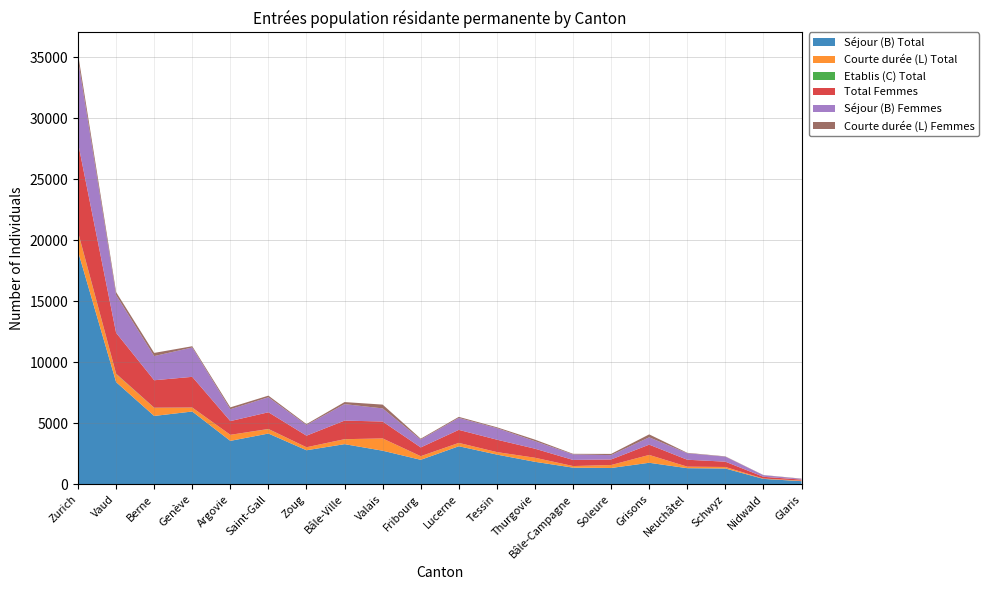

Reading right to left, transcribe all the data shown in this chart.

Séjour (B) Total: 269	454	1306	1331	1774	1348	1377	1853	2445	3128	2017	2763	3300	2800	4169	3569	5974	5611	8384	19090
Courte durée (L) Total: 45	27	124	124	643	241	127	333	204	270	290	1005	400	245	363	494	315	660	659	1557
Etablis (C) Total: 0	1	0	1	1	1	2	1	1	5	8	0	8	1	12	1	11	16	30	38
Total Femmes: 82	144	435	567	841	455	502	741	1017	1067	718	1386	1522	948	1368	1125	2515	2248	3349	7300
Séjour (B) Femmes: 60	133	411	533	602	356	452	618	944	980	642	1075	1349	873	1230	972	2404	1980	3088	6815
Courte durée (L) Femmes: 22	11	24	34	239	99	48	123	73	85	73	311	169	75	133	153	103	260	248	469